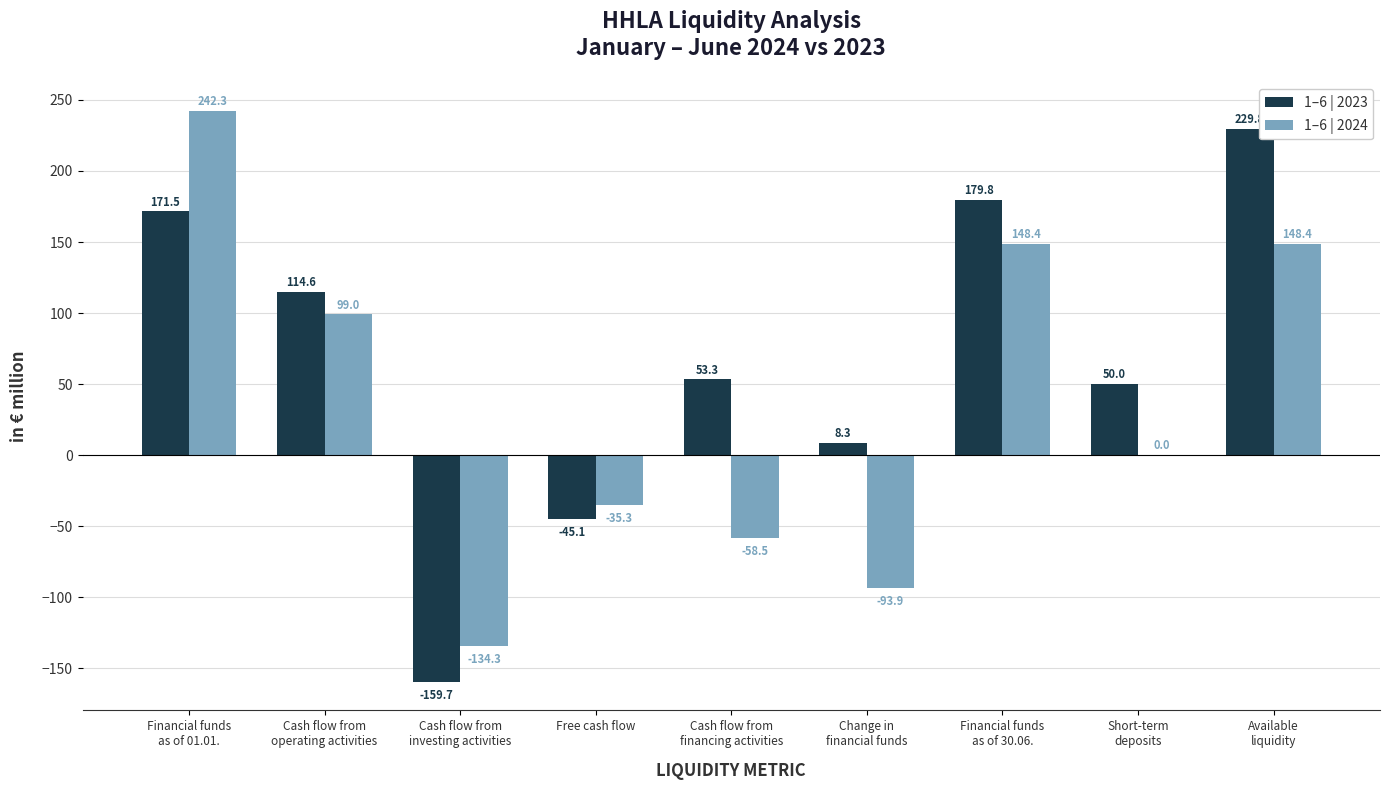

The 1–6 | 2023 series shows 26.9 at Cash flow from
financing activities. True or false?

False